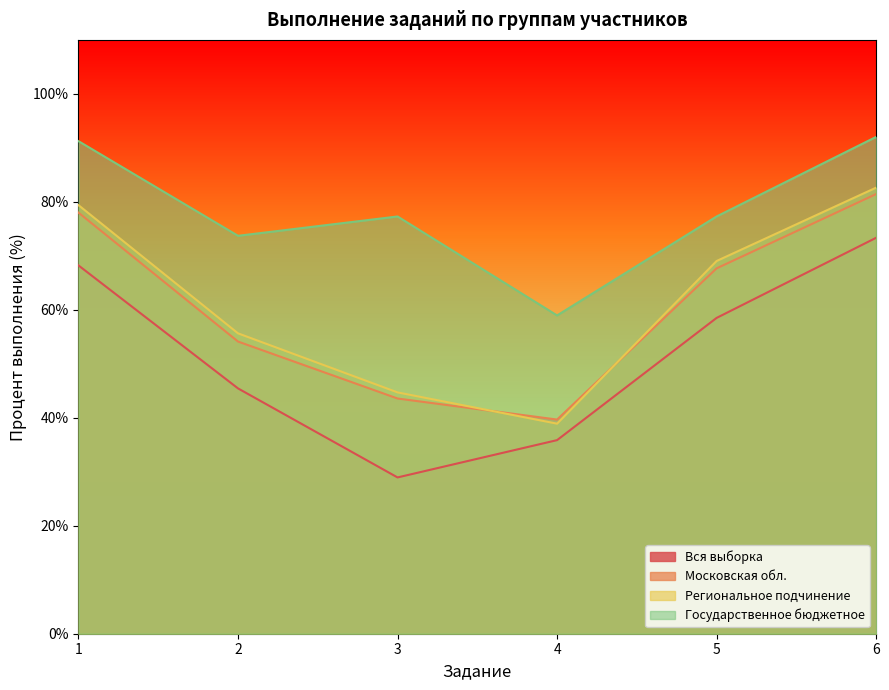

Which label corresponds to the largest value in the chart?

6